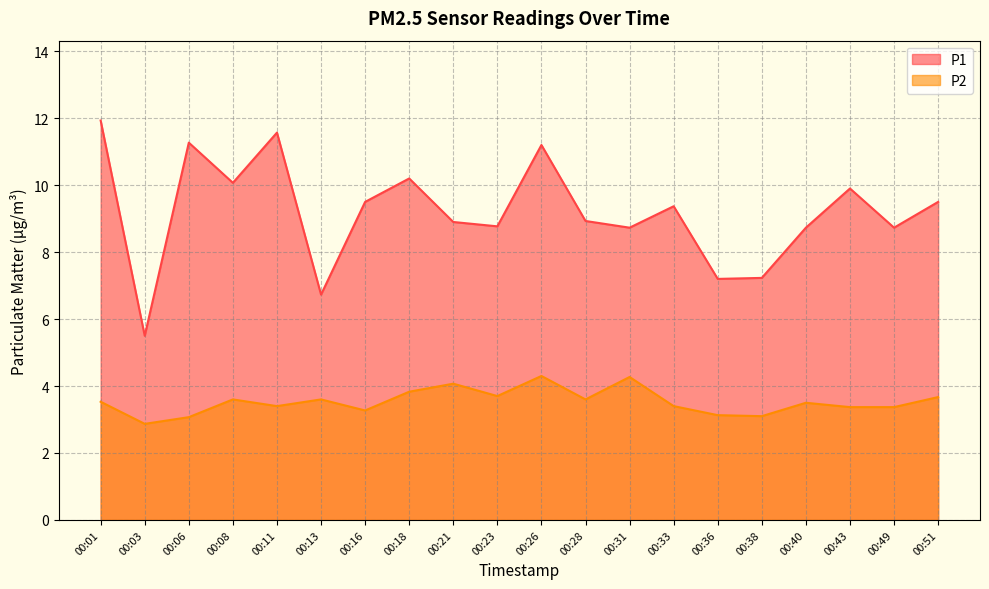

Is it true that P1 equals 5.0 at 00:33?

False